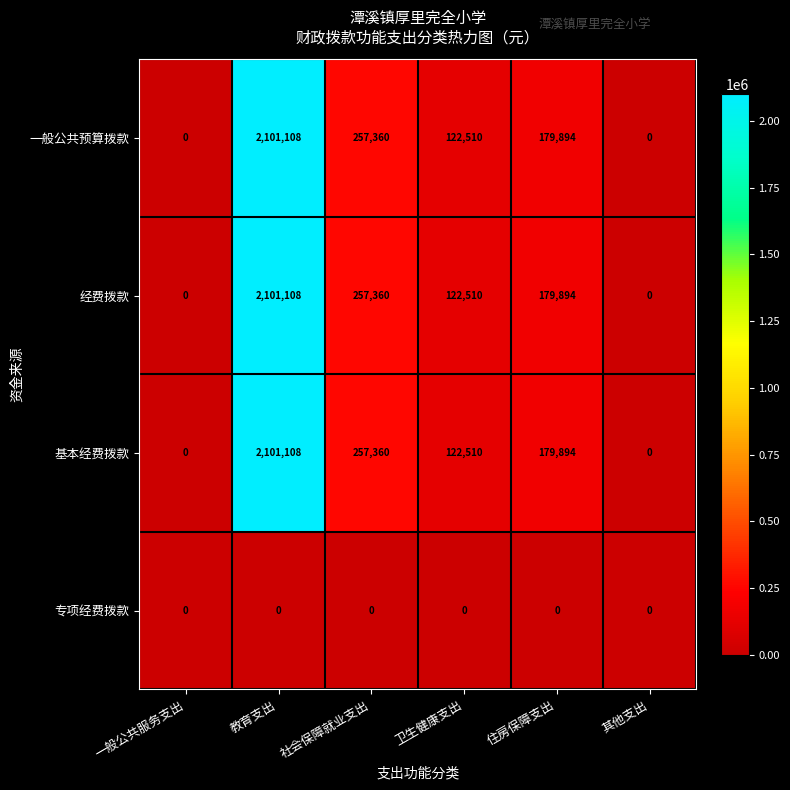

Reading right to left, what are all the values shown in this chart?

一般公共预算拨款: 其他支出=0	住房保障支出=179894	卫生健康支出=122510	社会保障就业支出=257360	教育支出=2101108	一般公共服务支出=0
经费拨款: 其他支出=0	住房保障支出=179894	卫生健康支出=122510	社会保障就业支出=257360	教育支出=2101108	一般公共服务支出=0
基本经费拨款: 其他支出=0	住房保障支出=179894	卫生健康支出=122510	社会保障就业支出=257360	教育支出=2101108	一般公共服务支出=0
专项经费拨款: 其他支出=0	住房保障支出=0	卫生健康支出=0	社会保障就业支出=0	教育支出=0	一般公共服务支出=0